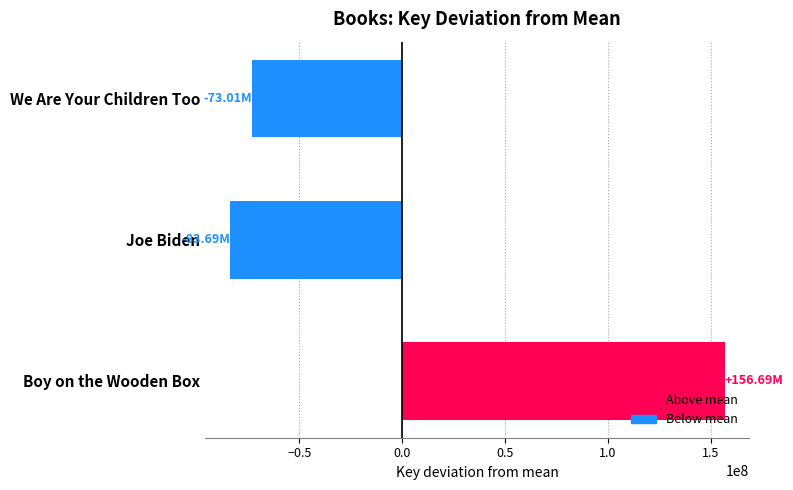

What is the label of the 3rd bar from the top?

Boy on the Wooden Box